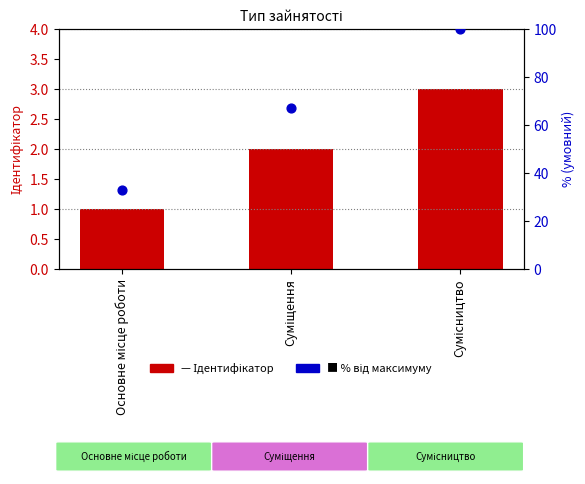

At how many categories does at least one series exceed 30?

3